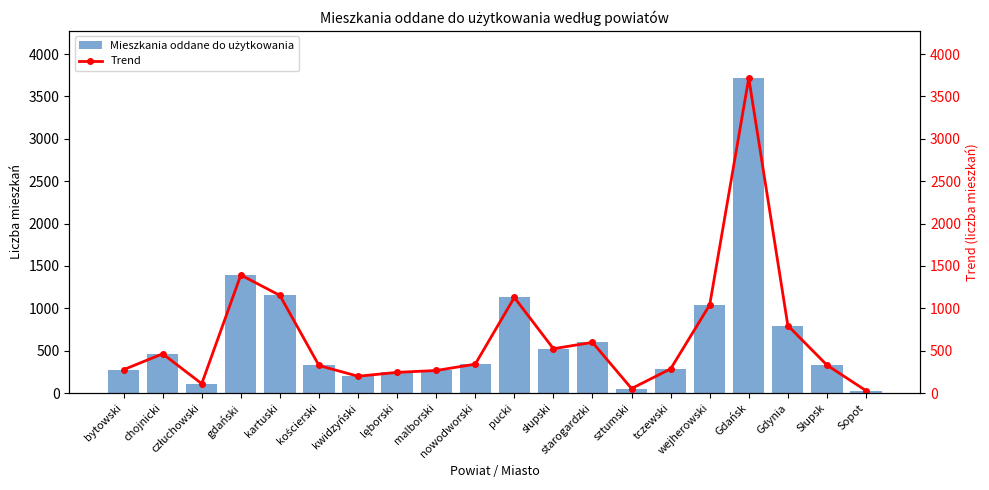

What is the highest value of the Trend series?

3717